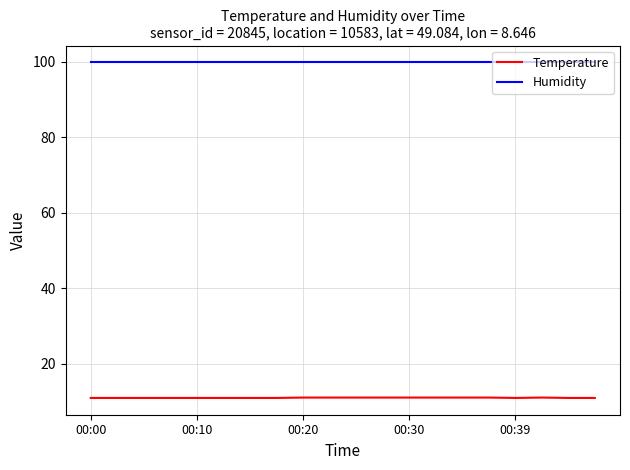

True or false: Humidity and Temperature intersect in this chart.

False